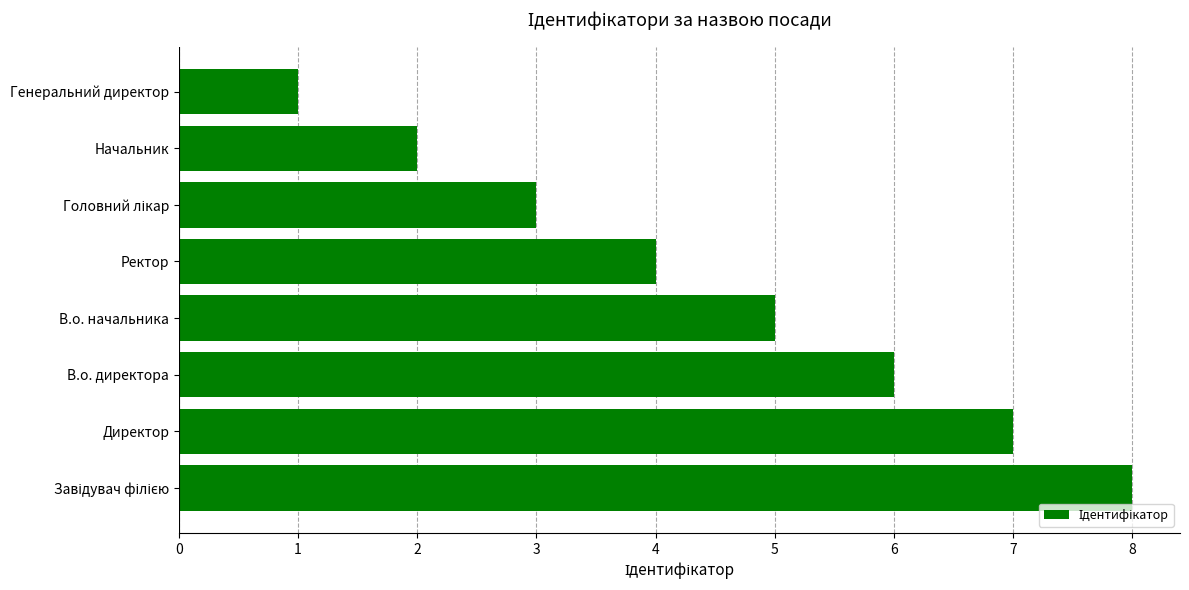

At which category does the chart reach its minimum across all series?

Генеральний директор